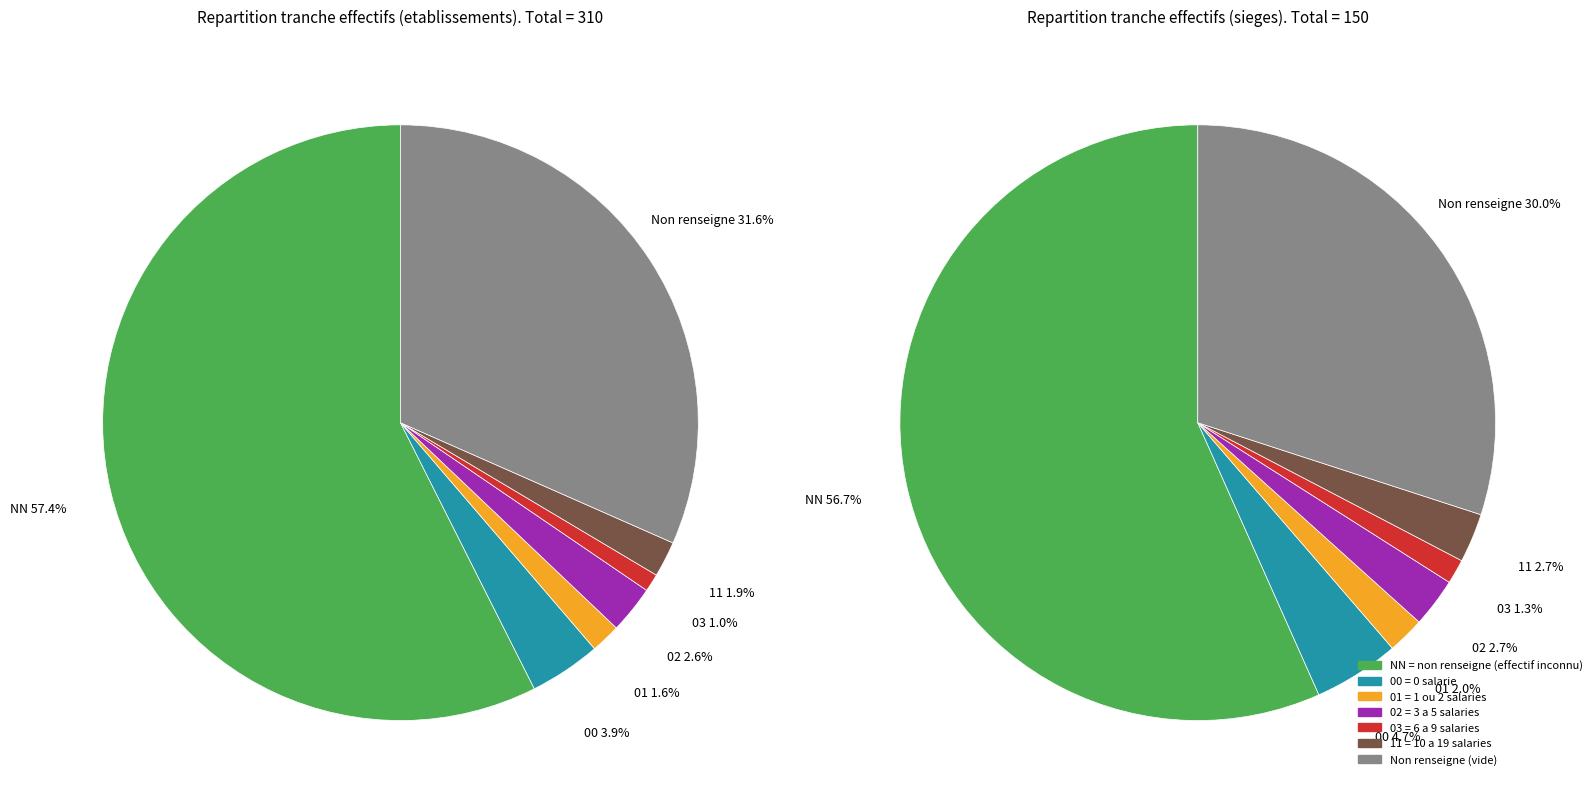

What percentage is the 00 slice, to the nearest percent?

4%